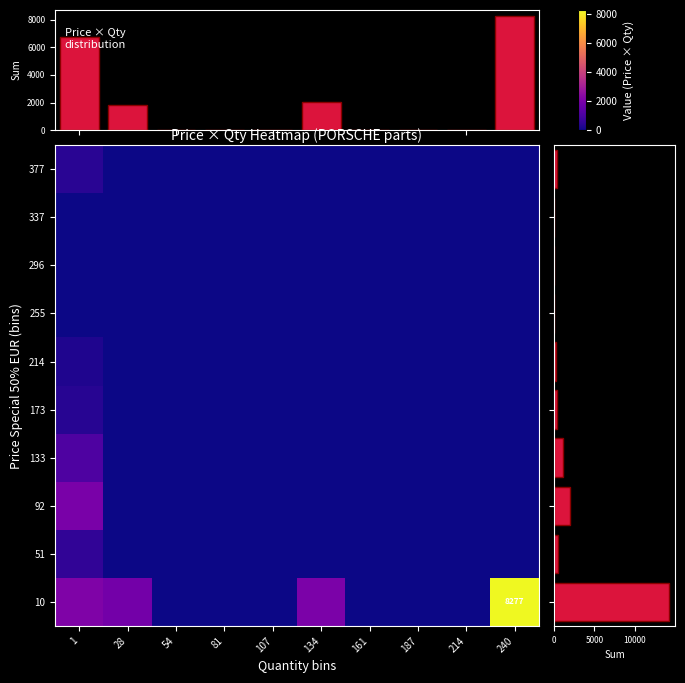

The 337 series shows 0.0 at 28. True or false?

True